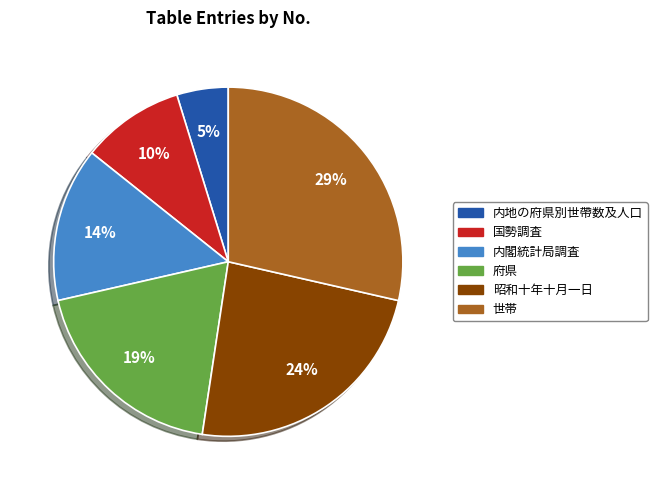

Count the number of slices in the pie.

6